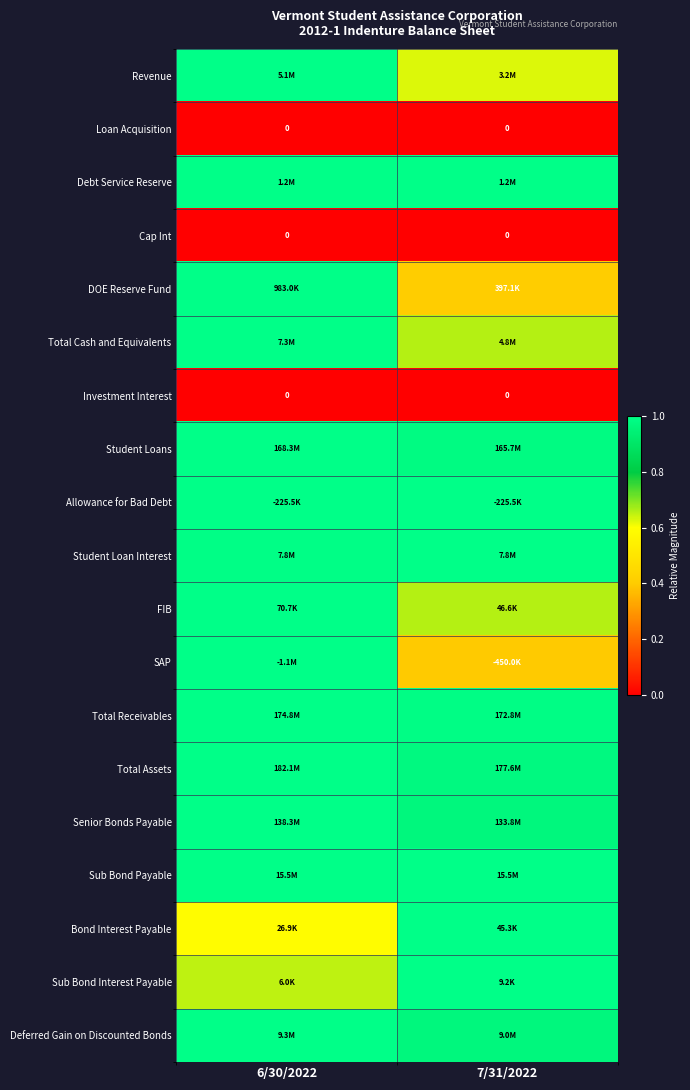

Which category has the lowest value across all series?

6/30/2022